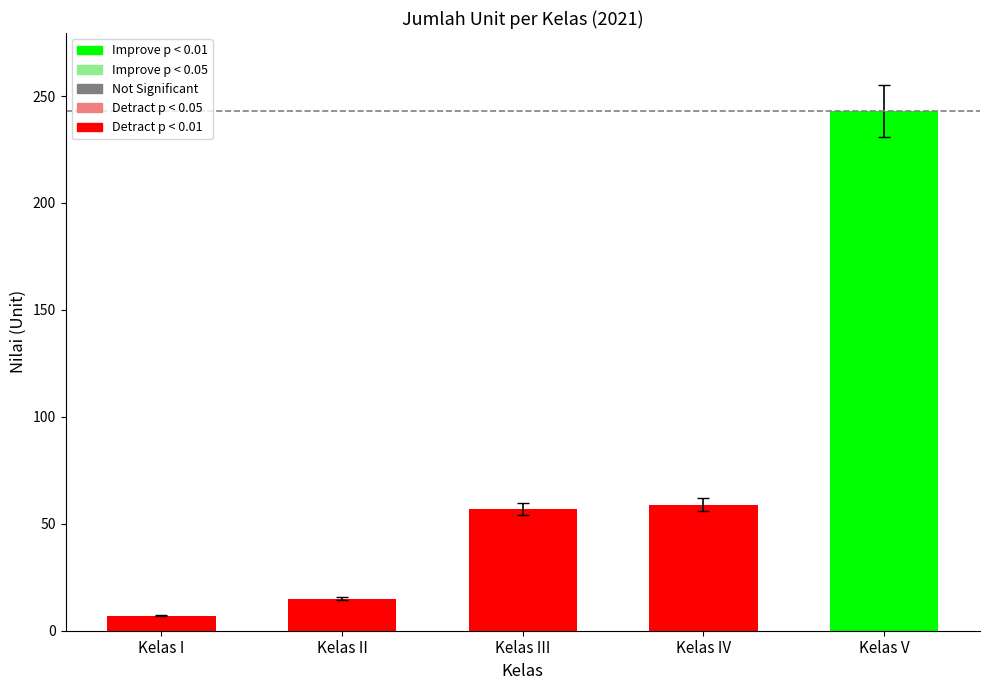

The value at Kelas V is 243. True or false?

True